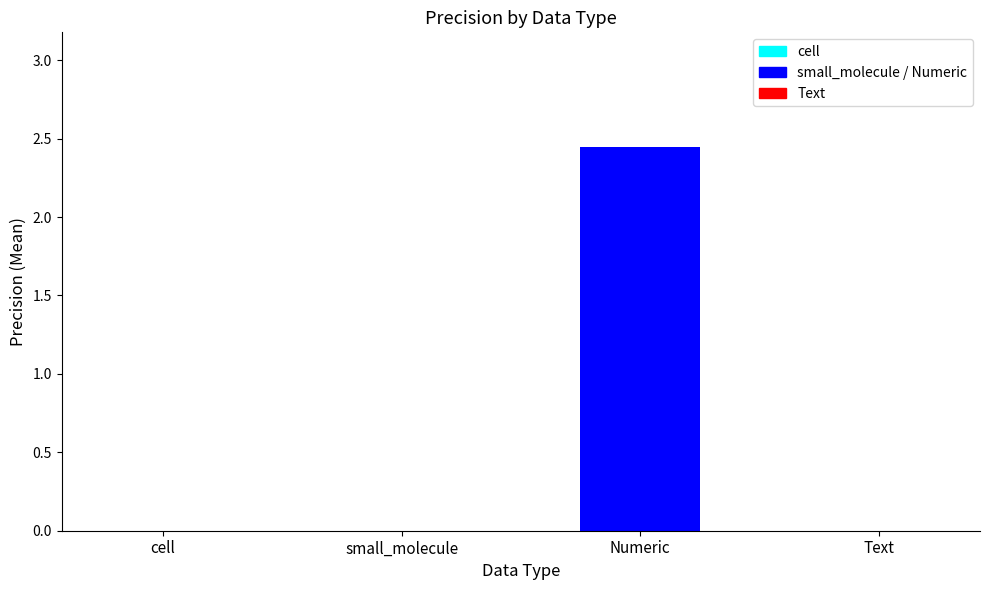

Count the number of categories in the chart.

4